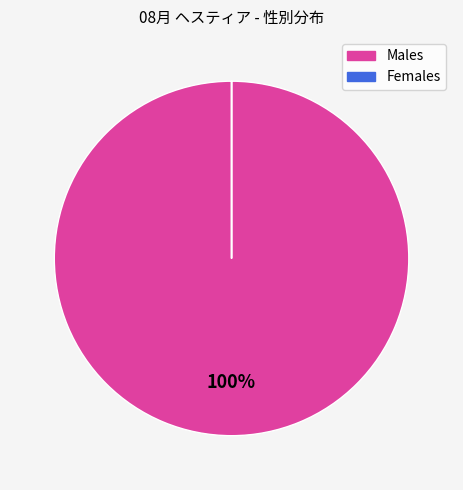

Does any single category account for the majority?

Yes